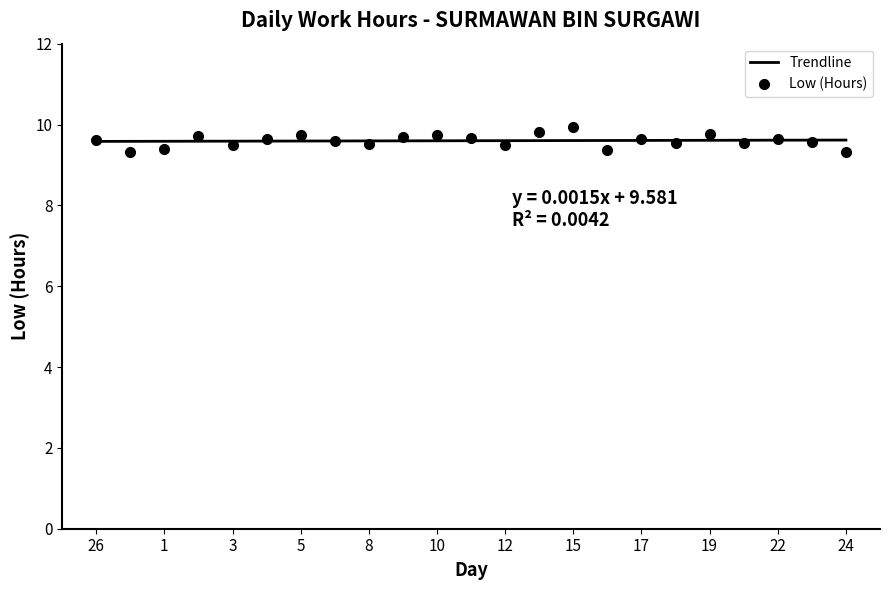

Between 20 and 12, which is larger?

20